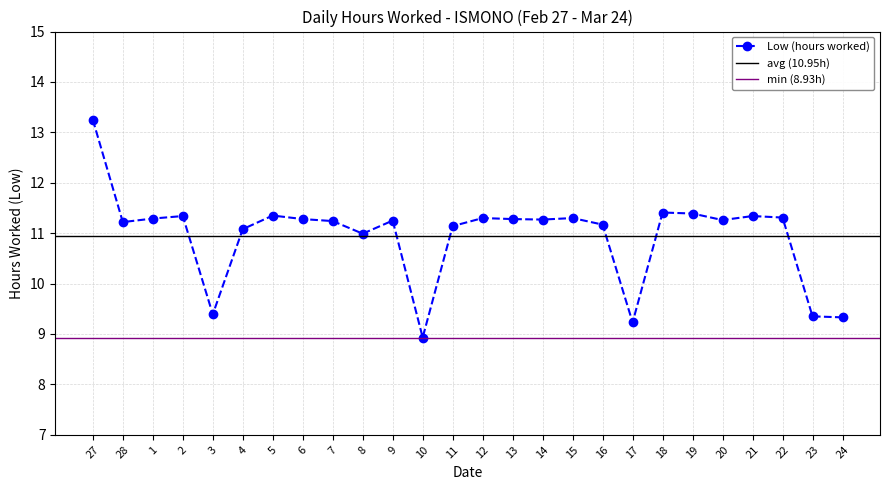

How many values are below 11?

6